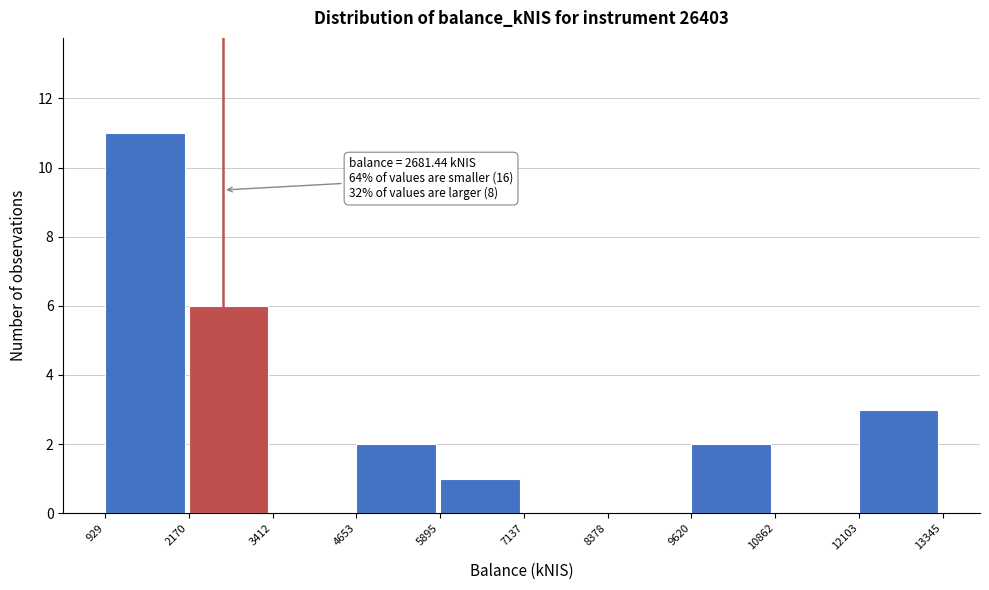

Over which range of the x-axis is the bar tallest?

929 to 2170